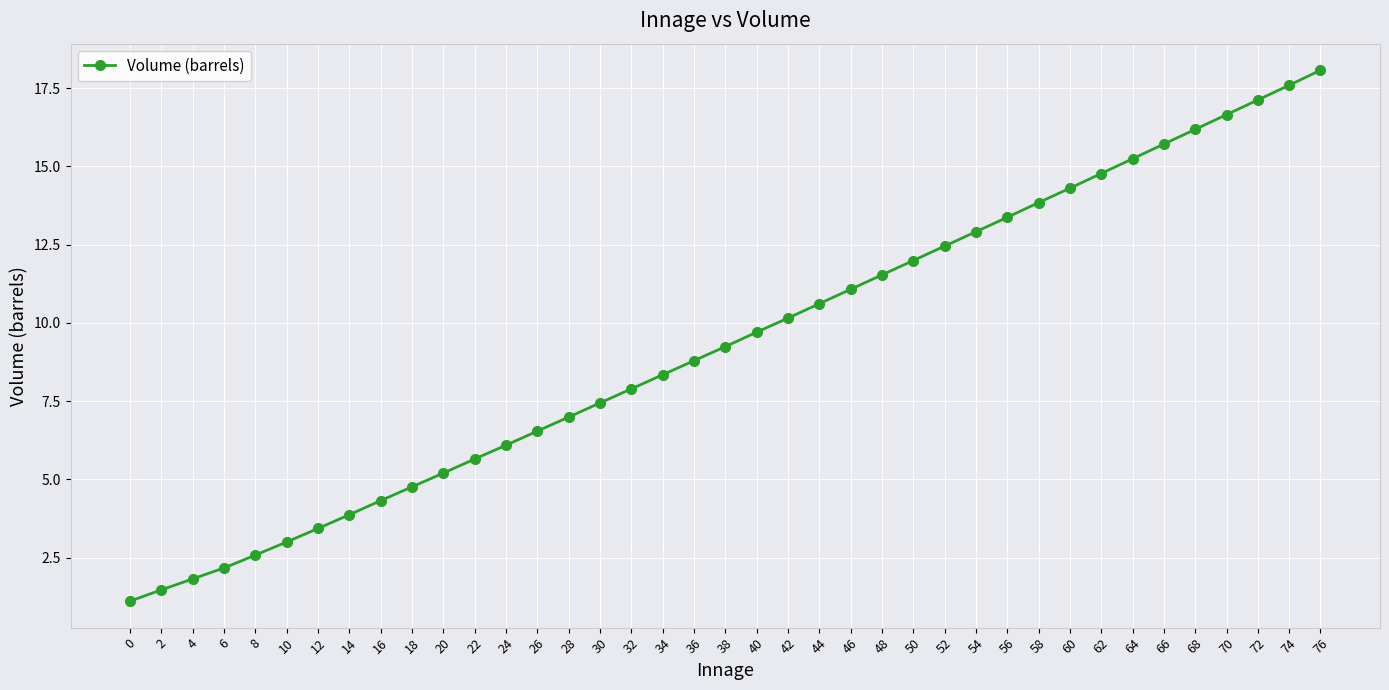

What is the minimum value shown in the chart?

1.1